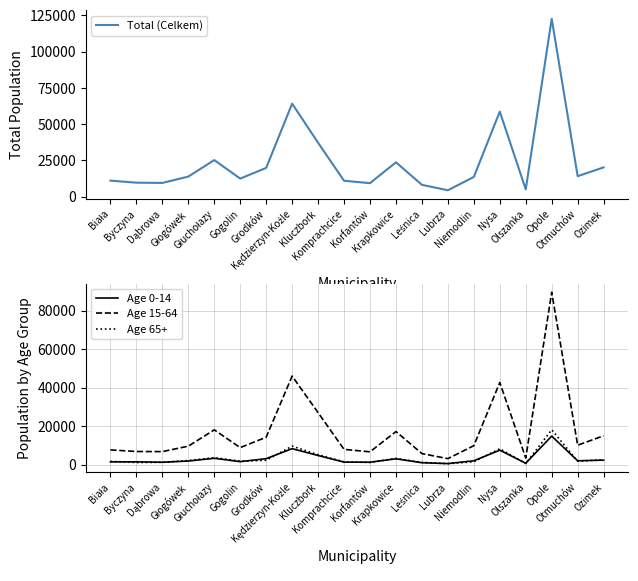

True or false: Age 0-14 and Total (Celkem) cross at least once.

False